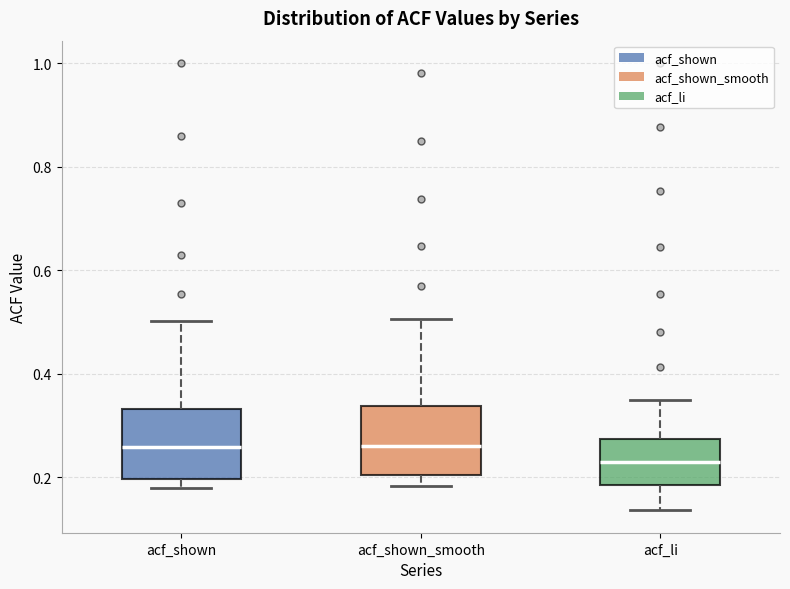

Reading left to right, transcribe this box plot: for each box, give where its median line is, the range the box spans, and where its two whiskers end, as read against the y-axis. The values are not printed on the chart, so give them approximately, as read against the axis.

acf_shown: median 0.26, box 0.20 to 0.34, whiskers 0.18 to 0.50
acf_shown_smooth: median 0.26, box 0.20 to 0.34, whiskers 0.18 to 0.50
acf_li: median 0.22, box 0.18 to 0.28, whiskers 0.14 to 0.36